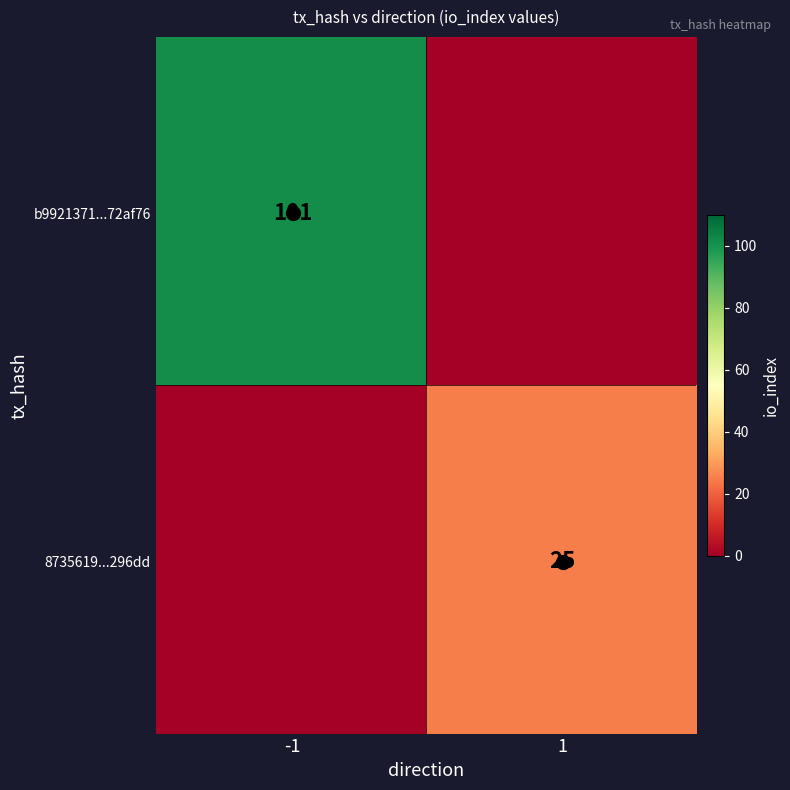

Is the value of b9921371c1fafa88ceb434cd2854a27c972af76 at direction greater than the value of 8735619974e140ab3652bb2a53f99bf659296dd at io_index?

No